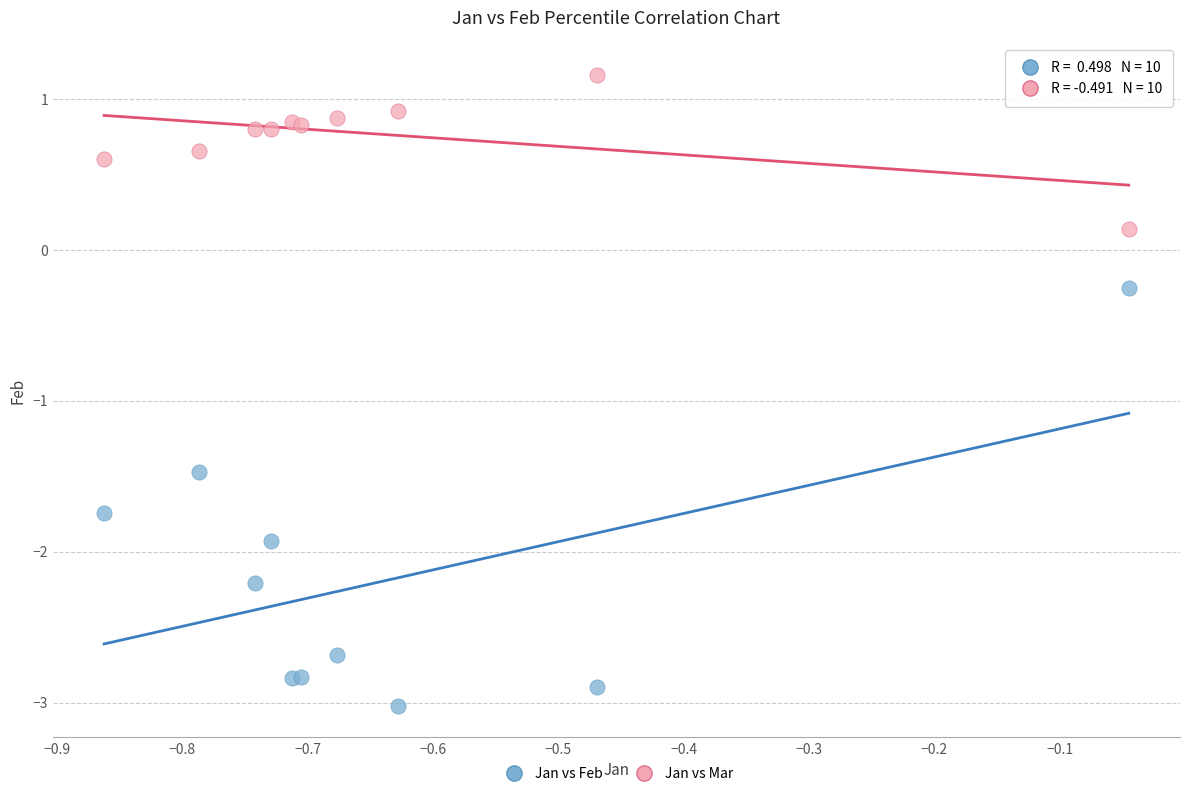

What is the X range (max minus min) for the scatter plot?

0.8